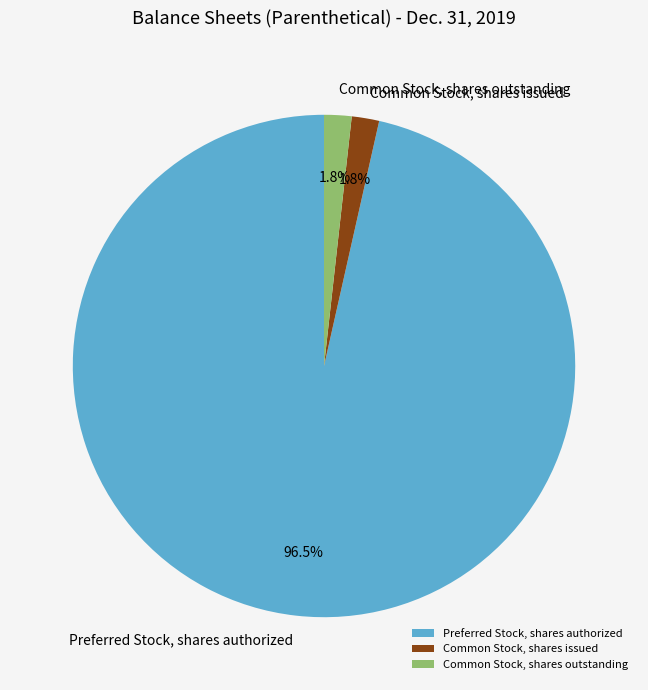

Which has a higher value, Preferred Stock, shares authorized or Common Stock, shares issued?

Preferred Stock, shares authorized